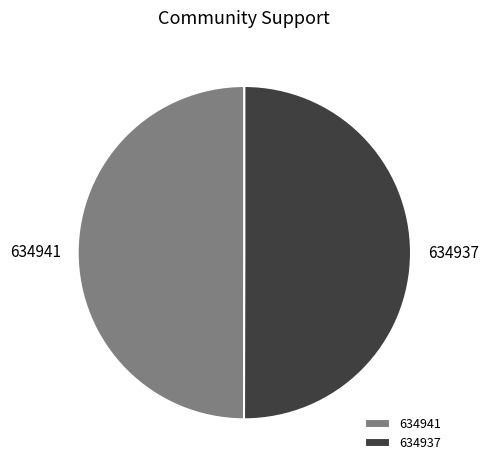

Is the sum of 634937 and 634941 greater than half?

Yes